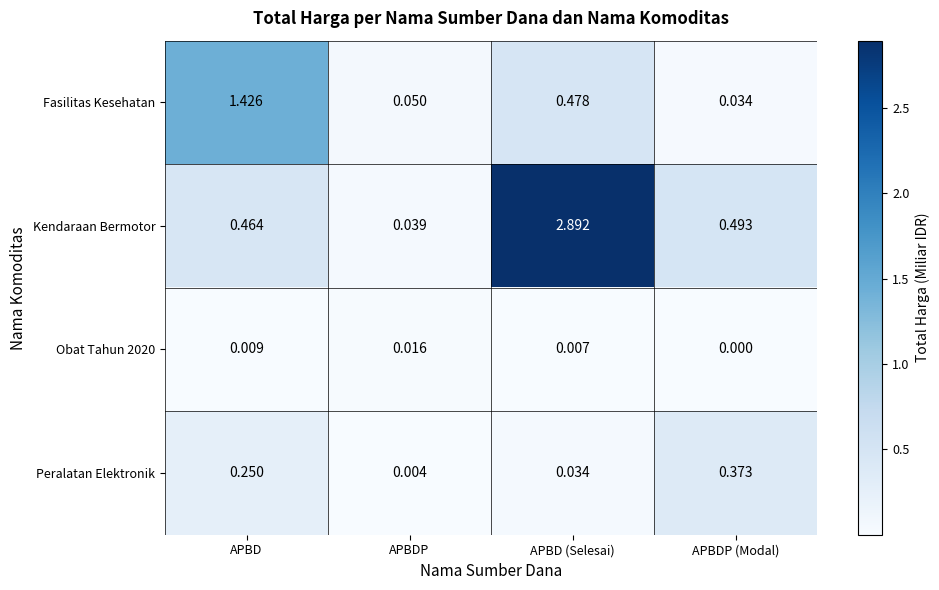

Which series has the largest total across all categories?

Kendaraan Bermotor